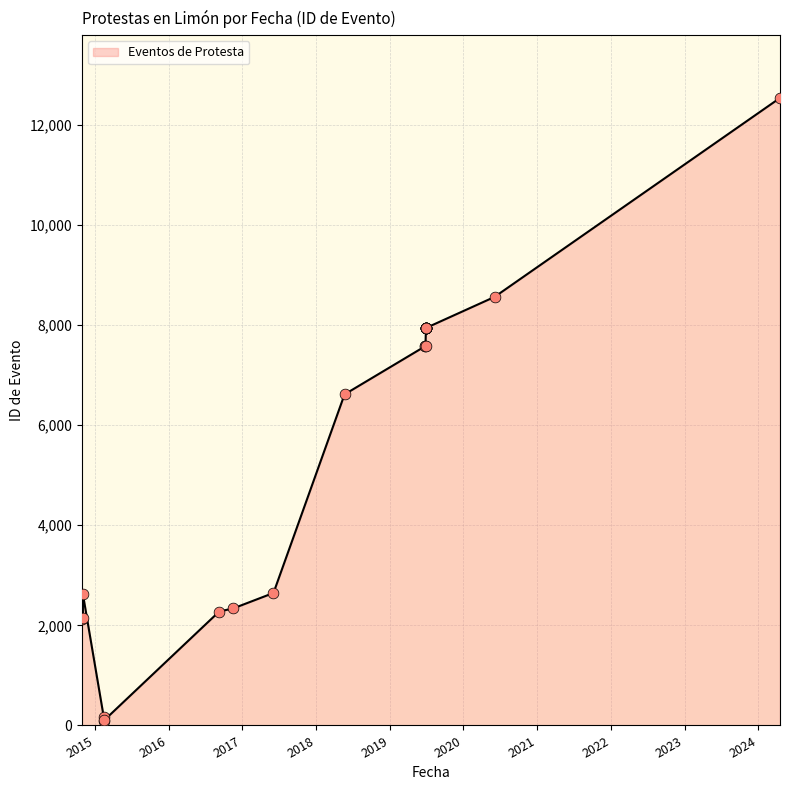

What is the change in value from 2019-06-29 to 2020-06-03?

+612